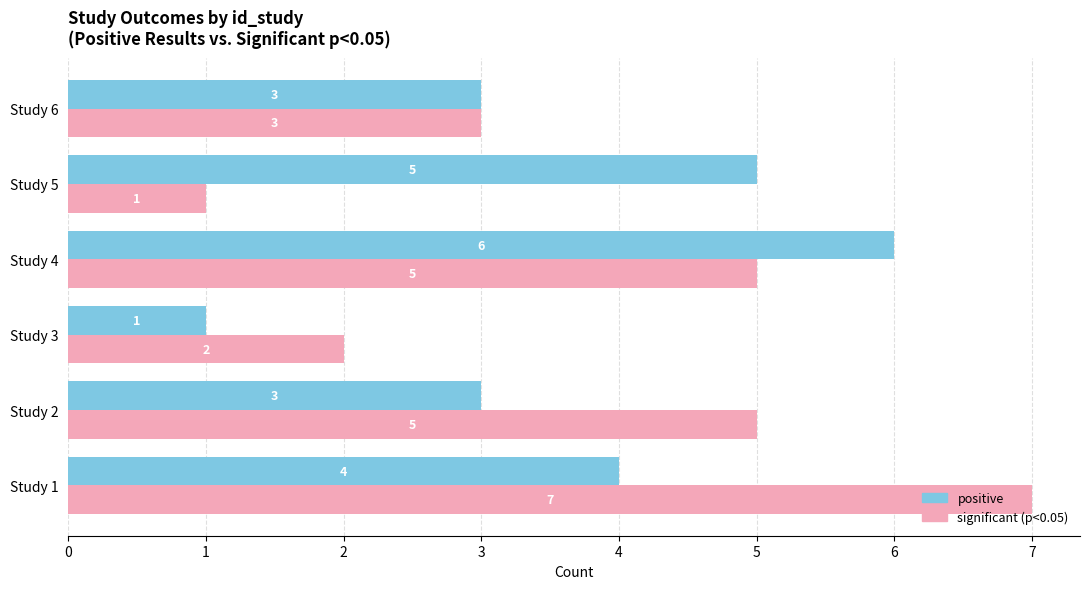

Is it true that significant (p<0.05) equals 4 at Study 6?

False